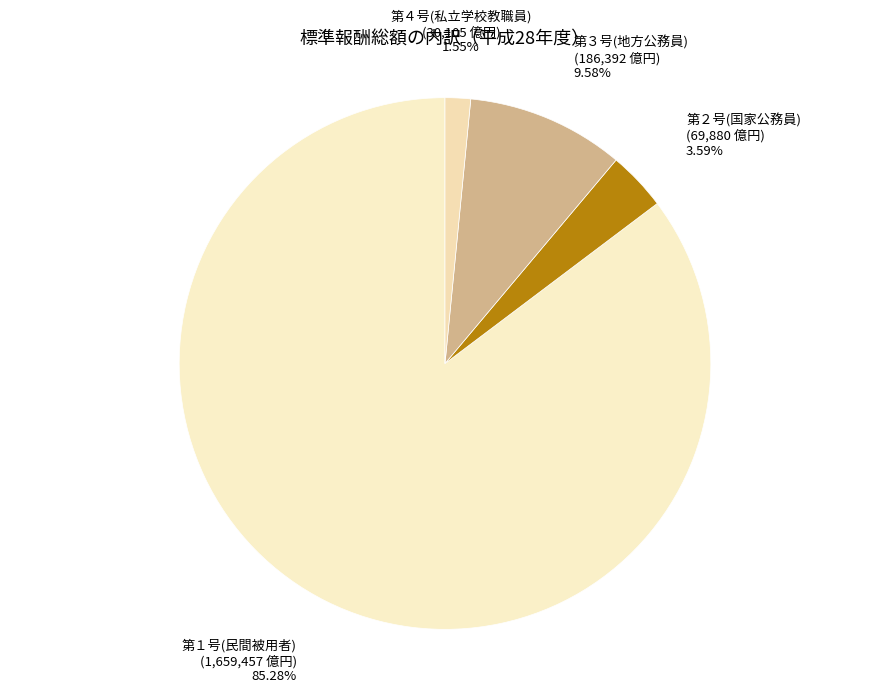

Combined, what portion of the pie is 第１号(民間被用者) and 第２号(国家公務員)?

88.9%